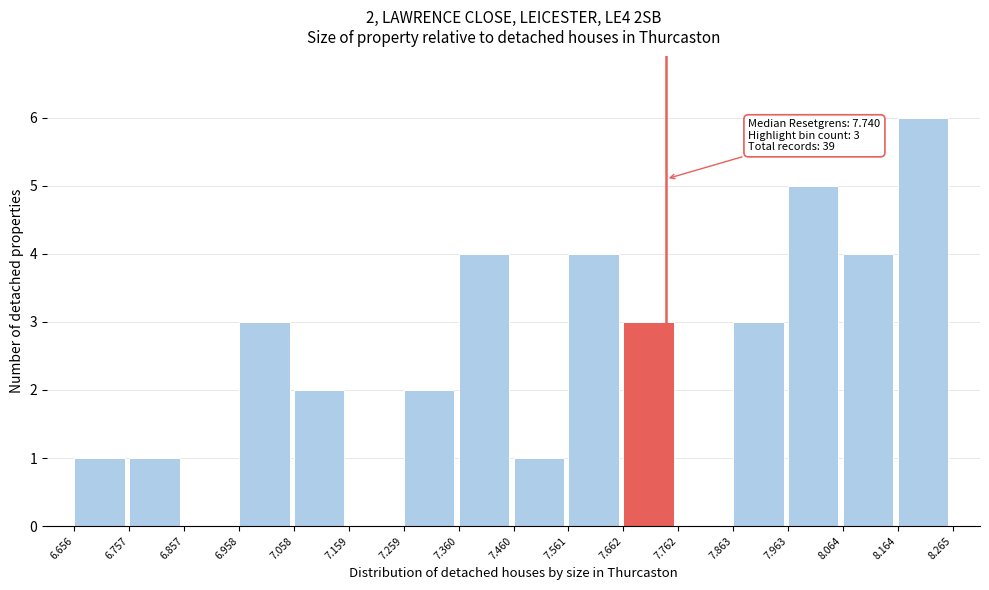

Which range on the x-axis has the tallest bar?

8.164 to 8.265